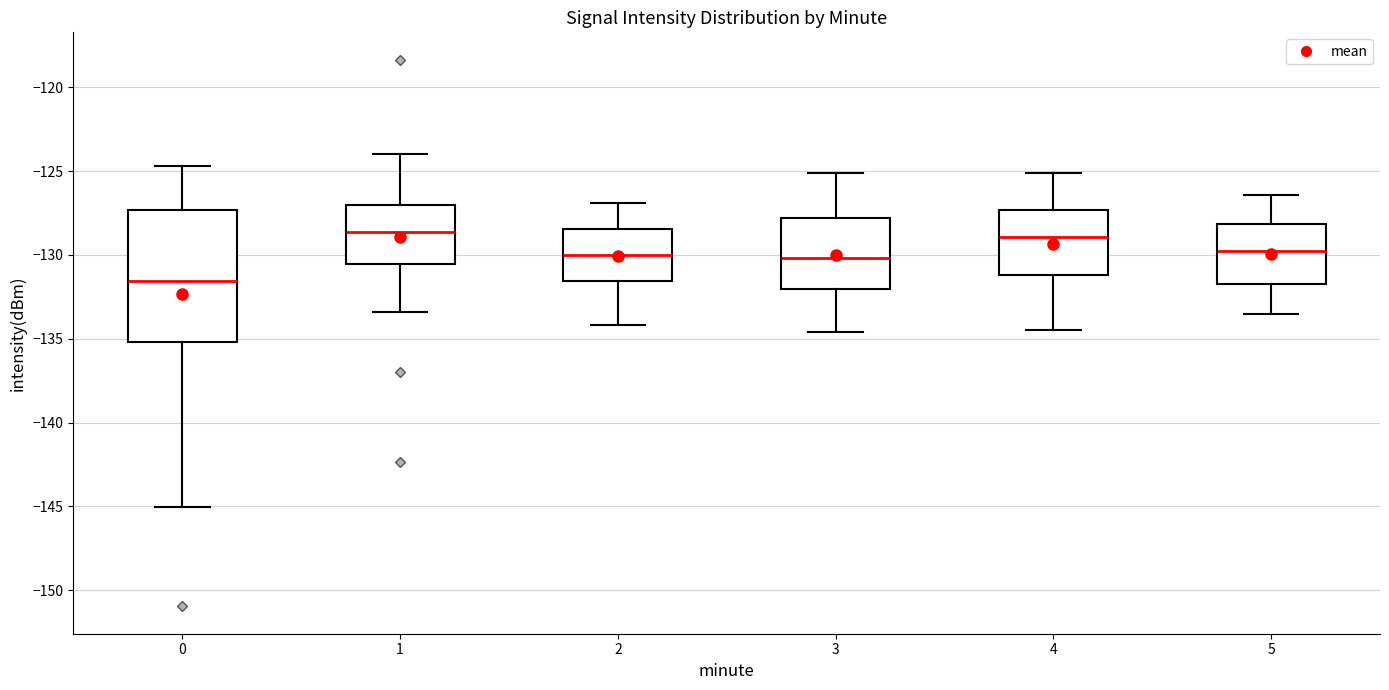

Reading left to right, transcribe this box plot: for each box, give where its median line is, the range the box spans, and where its two whiskers end, as read against the y-axis. The values are not printed on the chart, so give them approximately, as read against the axis.

0: median -131.5, box -135.0 to -127.5, whiskers -145.0 to -124.5
1: median -128.5, box -130.5 to -127.0, whiskers -133.5 to -124.0
2: median -130.0, box -131.5 to -128.5, whiskers -134.0 to -127.0
3: median -130.0, box -132.0 to -128.0, whiskers -134.5 to -125.0
4: median -129.0, box -131.0 to -127.5, whiskers -134.5 to -125.0
5: median -129.5, box -131.5 to -128.0, whiskers -133.5 to -126.5